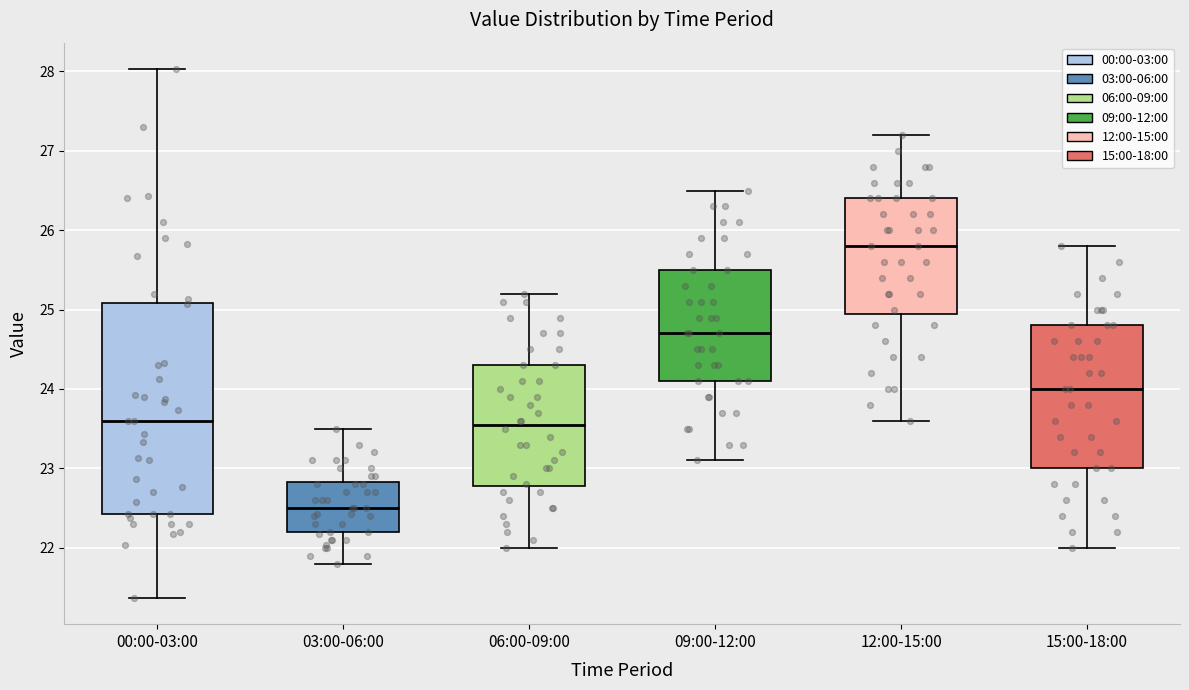

Which box has the lowest median line?

03:00-06:00